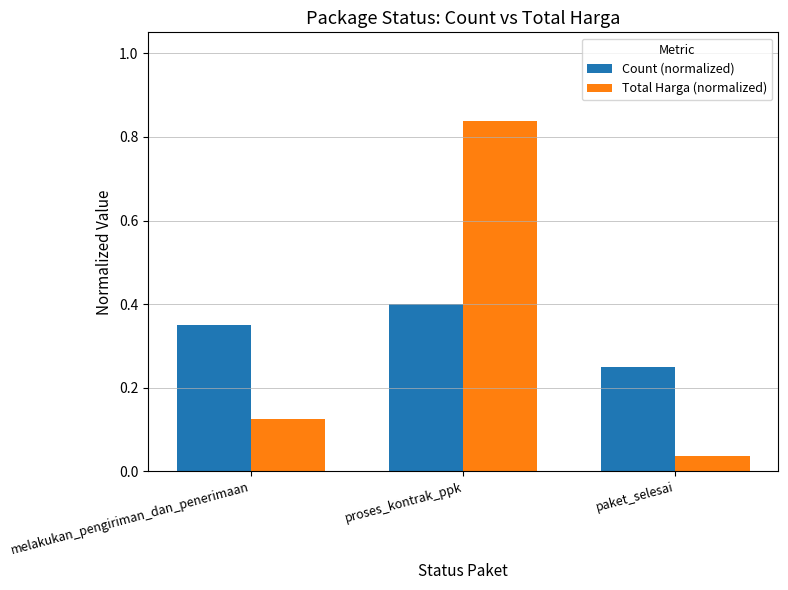

What is the maximum value for Count (normalized)?

0.4